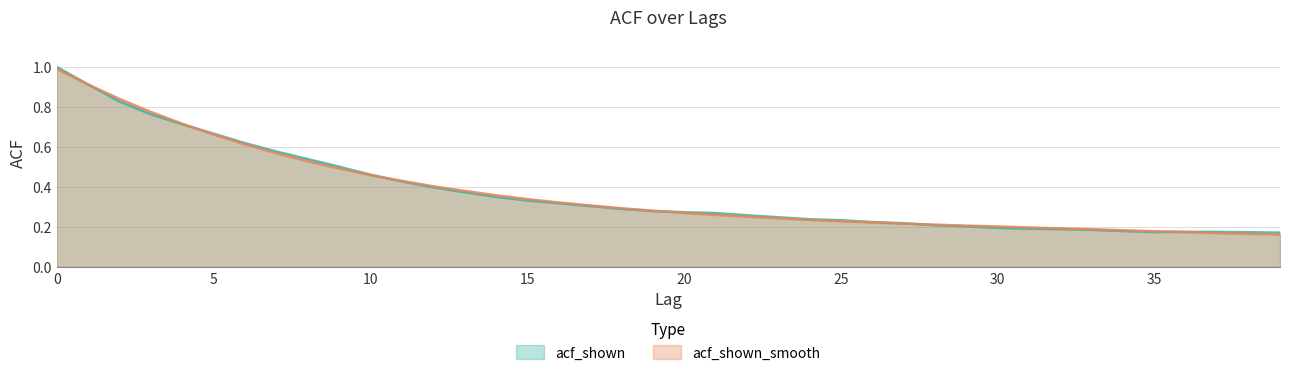

At which label is acf_shown_smooth closest to 0?

39